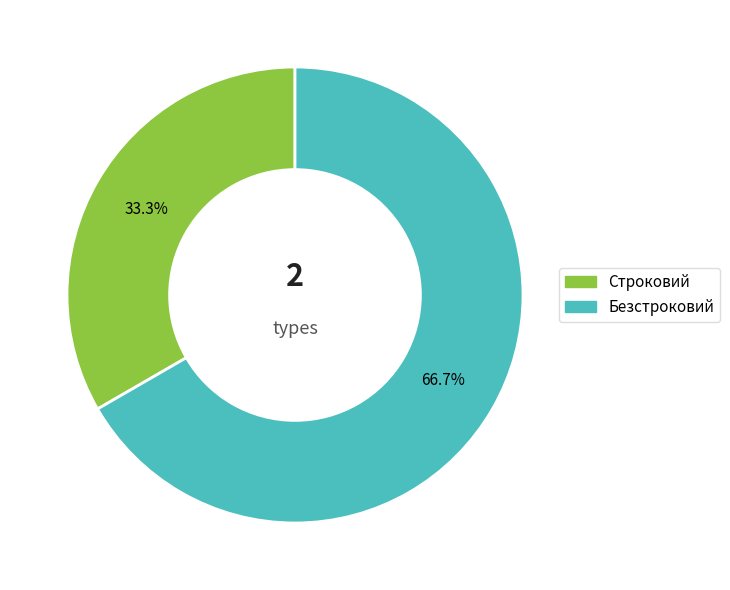

Between Строковий and Безстроковий, which is larger?

Безстроковий